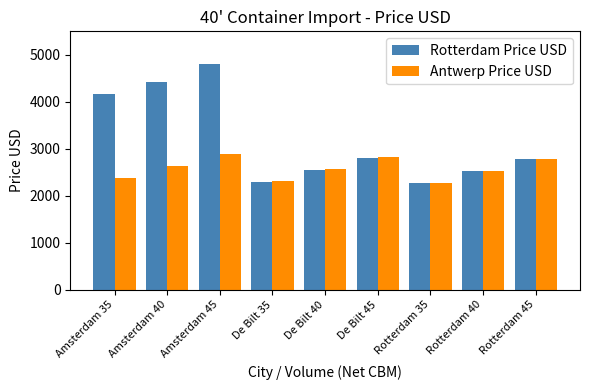

Which series has the largest range (max minus min)?

Rotterdam Price USD